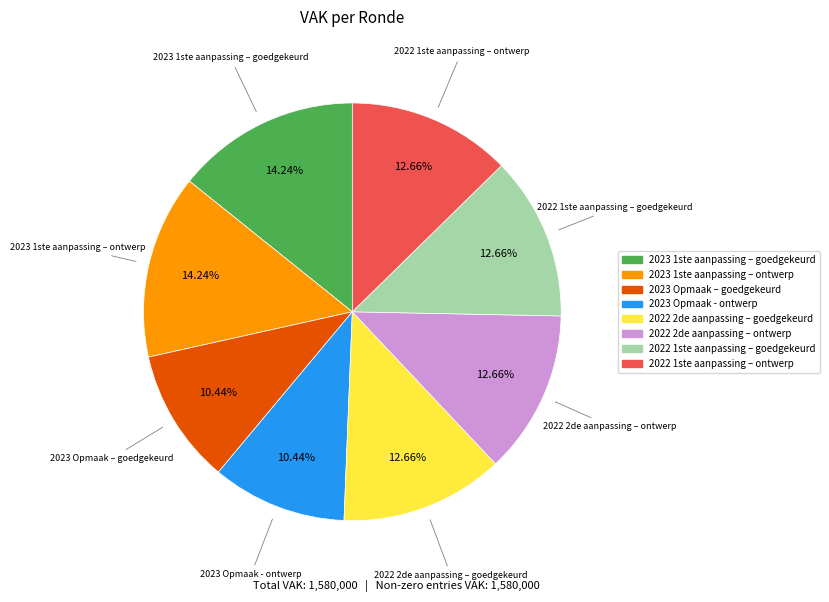

True or false: 2022 1ste aanpassing – goedgekeurd accounts for 26% of the total.

False